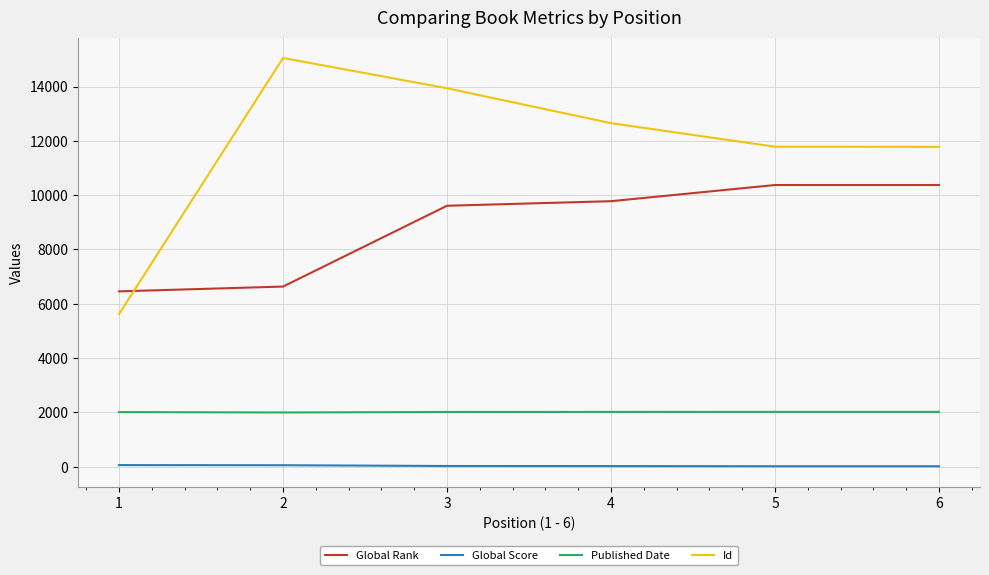

The Published Date series shows 2019 at 6. True or false?

True